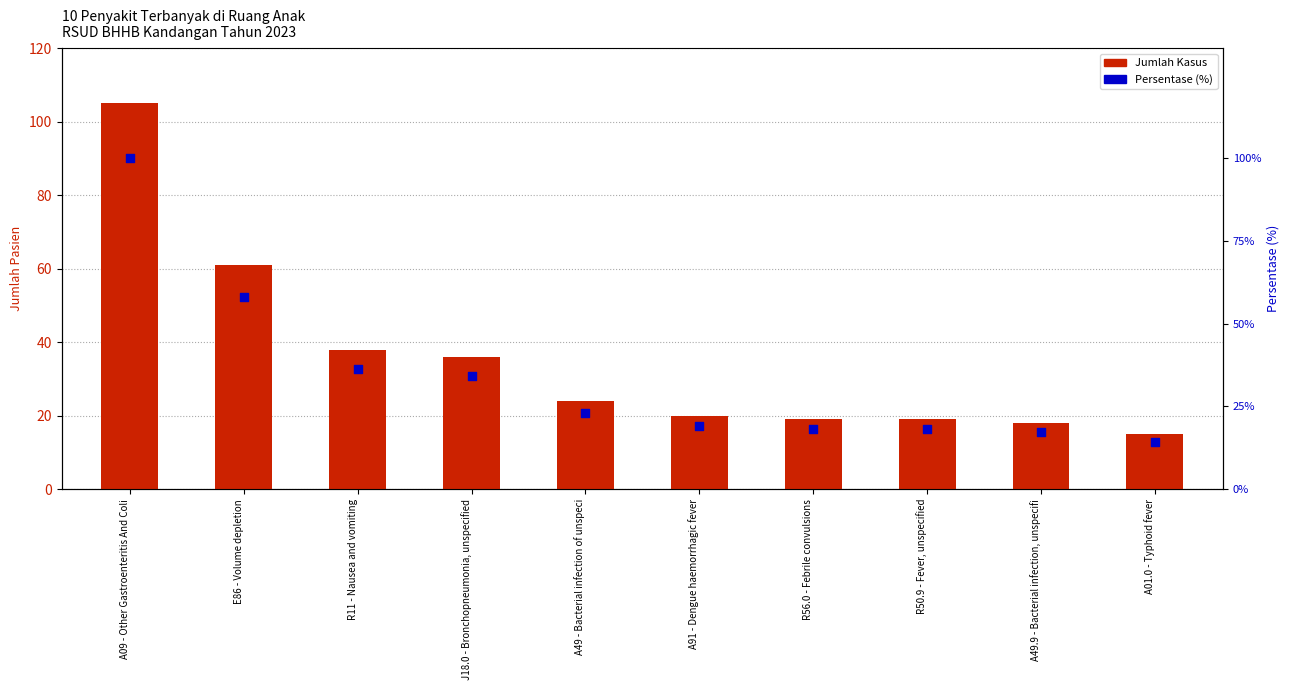

Which series has the largest Y range (max minus min)?

Jumlah Kasus